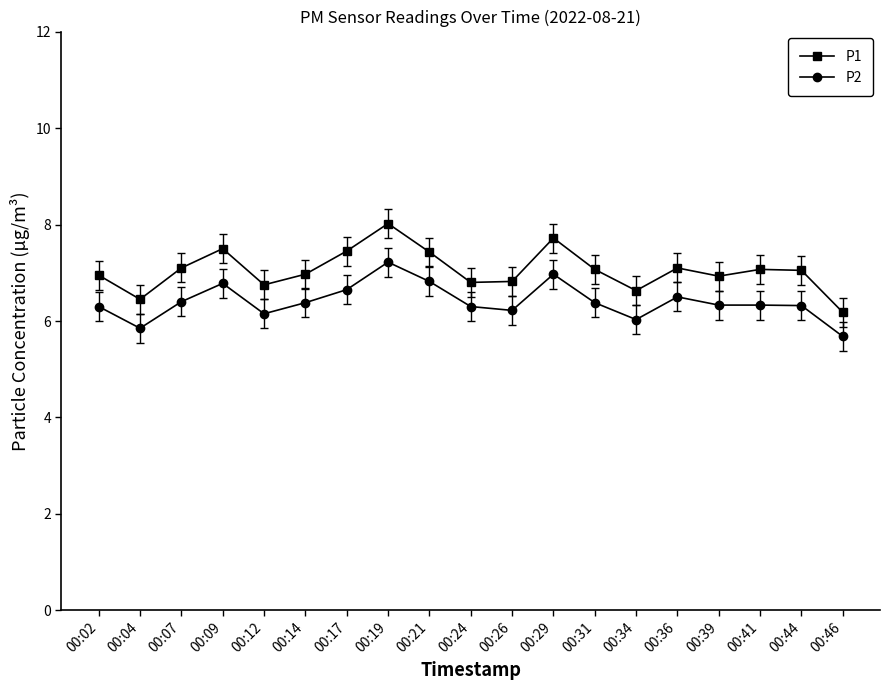

How many interior local valleys does the P1 series have?

5